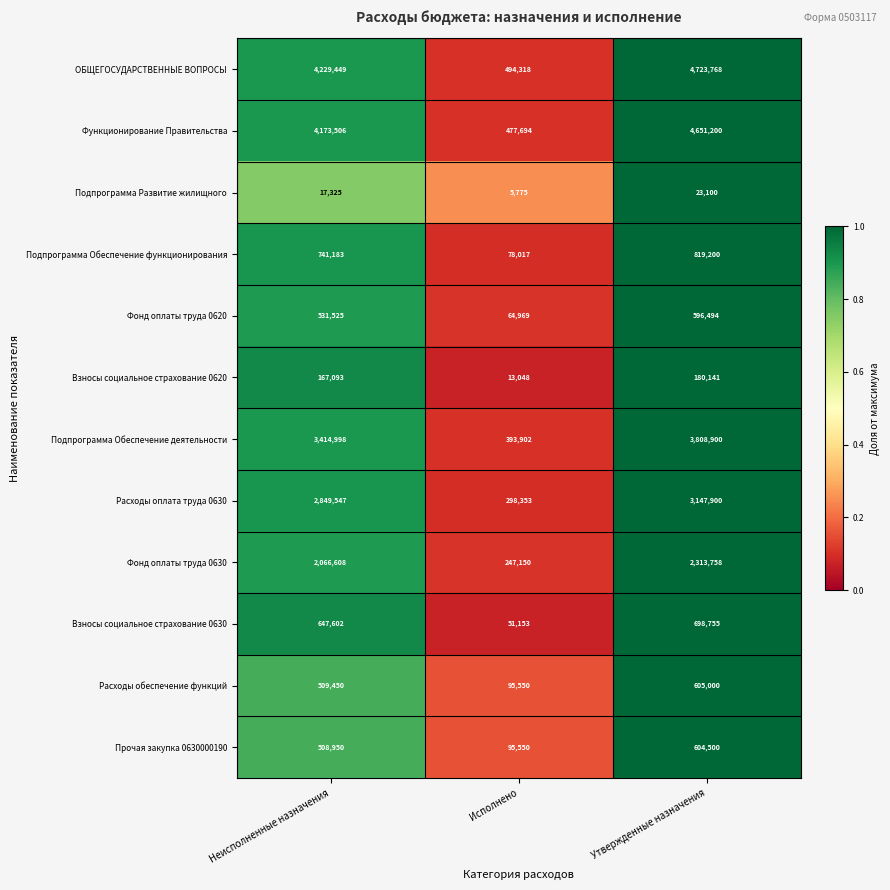

Which series changed the most between Неисполненные назначения and Исполнено?

ОБЩЕГОСУДАРСТВЕННЫЕ ВОПРОСЫ